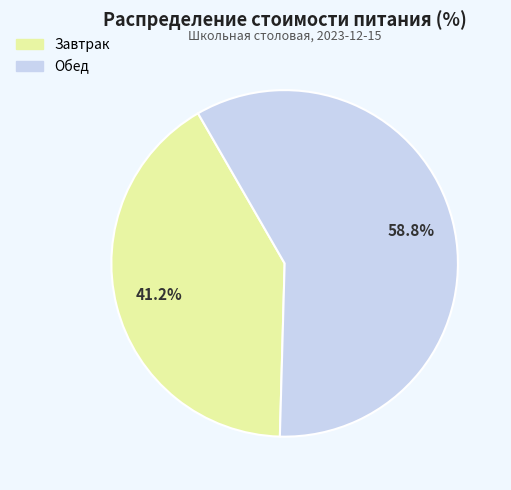

To the nearest percent, what percentage of the pie is Завтрак?

41%